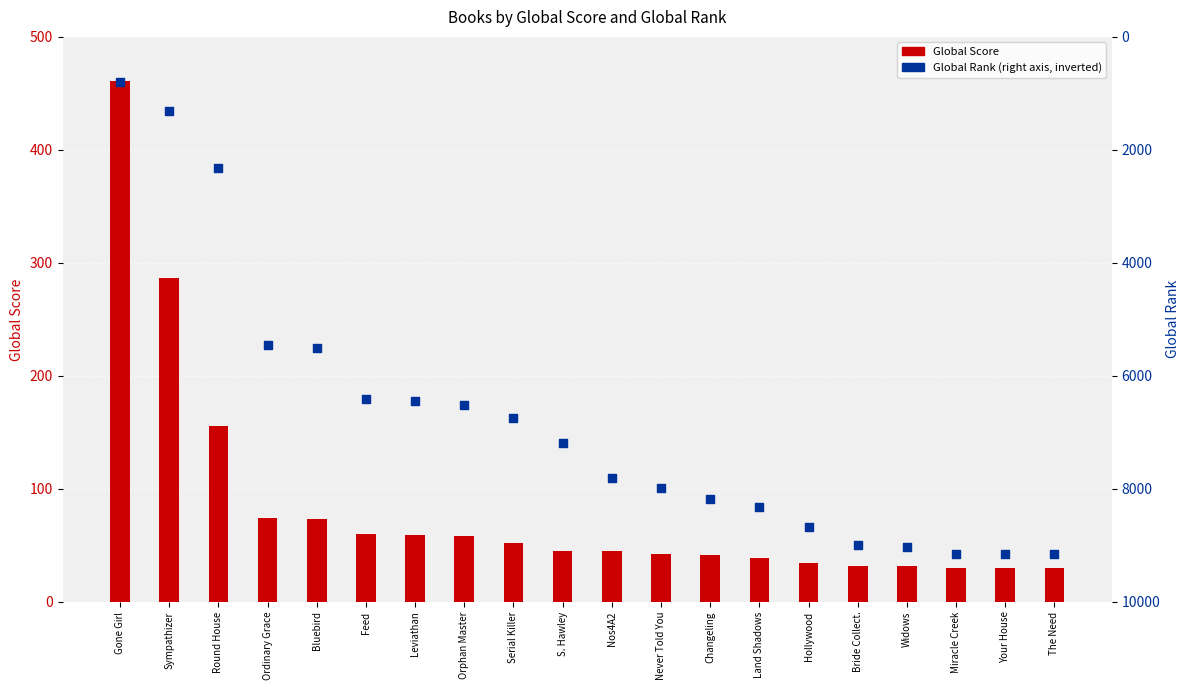

What are all the series names shown in the legend?

Global Score, Global Rank